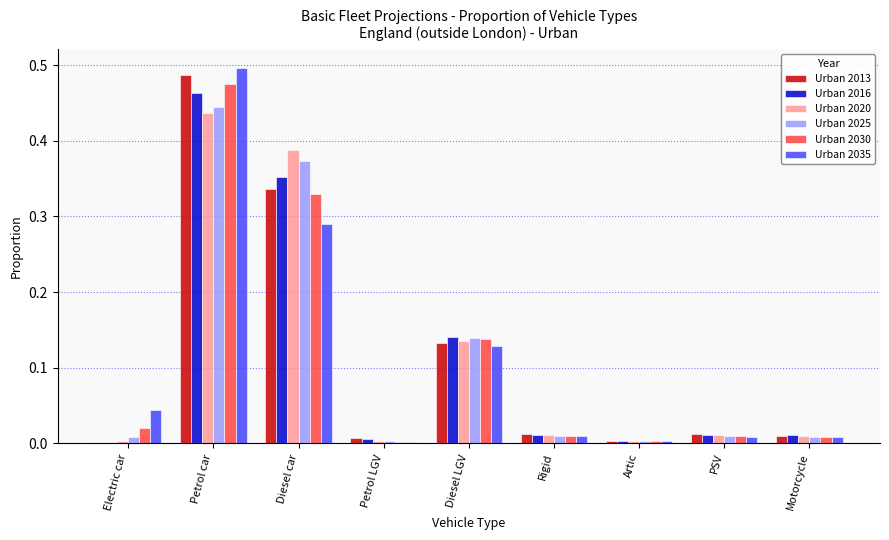

At which label does Urban 2020 reach its peak?

Petrol car